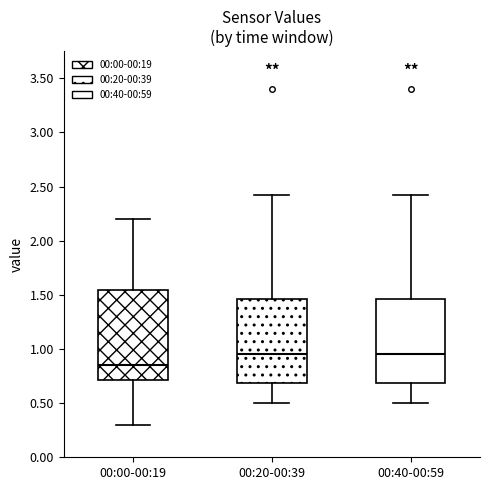

Reading left to right, read every box against the y-axis: the position of its median line, the range the box covers, and the ends of its whiskers. The values are not printed on the chart, so give them approximately, as read against the axis.

00:00-00:19: median 0.85, box 0.70 to 1.55, whiskers 0.30 to 2.20
00:20-00:39: median 0.95, box 0.70 to 1.45, whiskers 0.50 to 2.40
00:40-00:59: median 0.95, box 0.70 to 1.45, whiskers 0.50 to 2.40